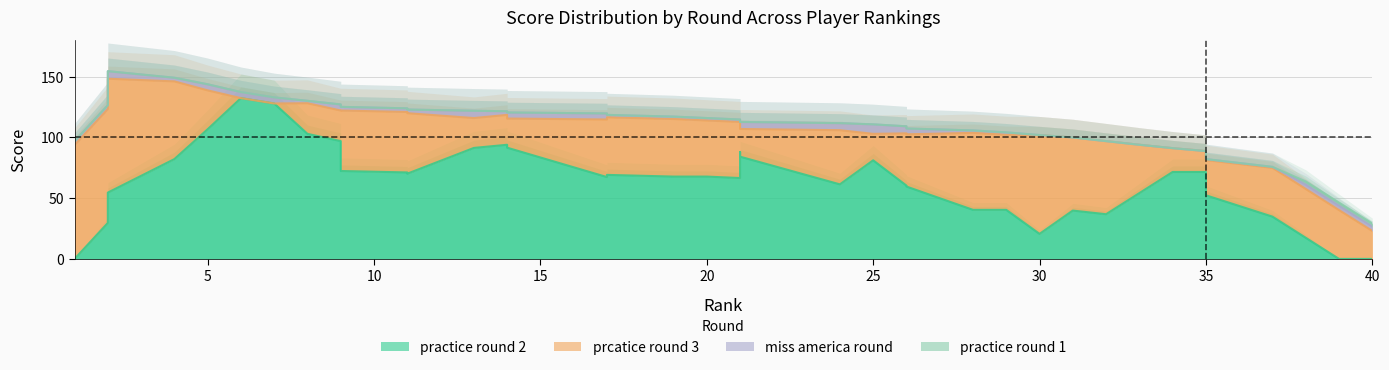

True or false: practice round 1 has more than 0 points higher than both neighbors.

False